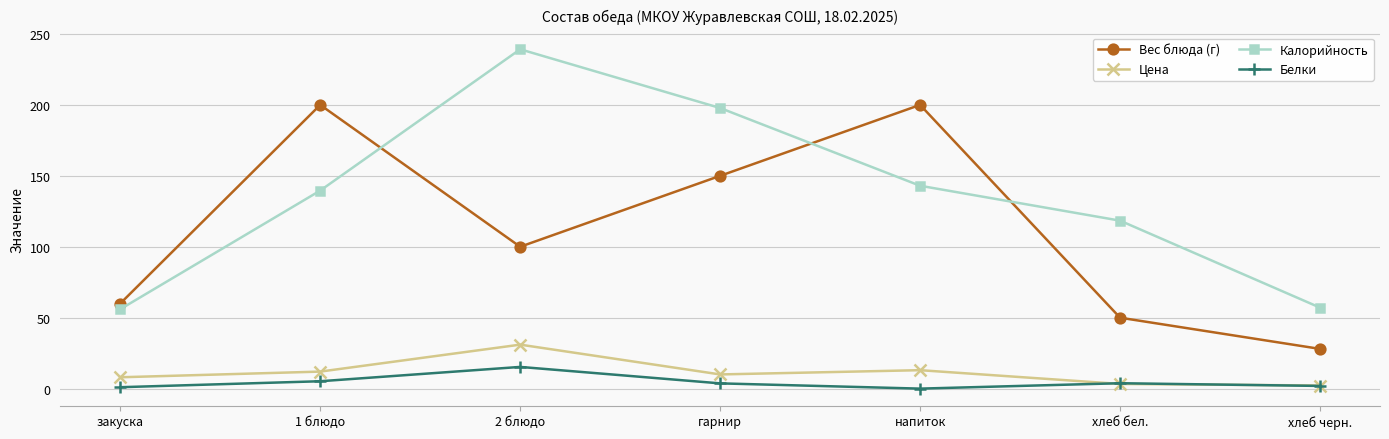

Where do Калорийность and Вес блюда (г) first cross each other?

1 блюдо and 2 блюдо